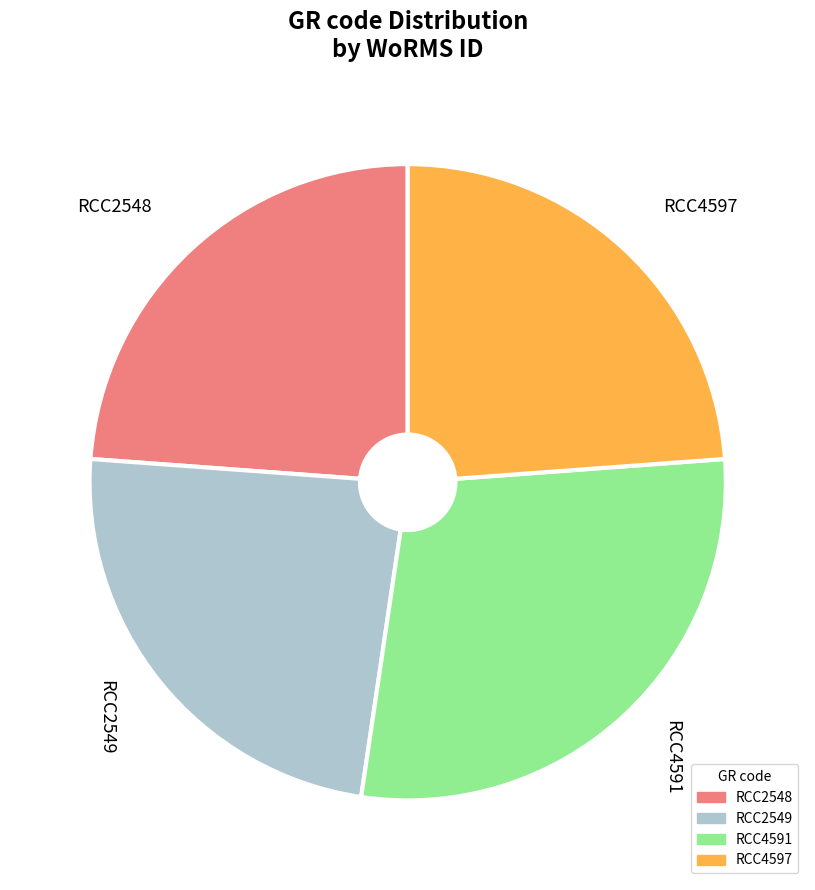

True or false: RCC2548 accounts for 17% of the total.

False